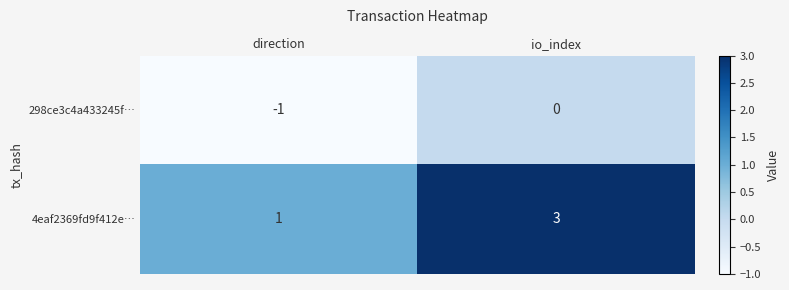

Reading left to right, what are all the values shown in this chart?

298ce3c4a433245f…: direction=-1	io_index=0
4eaf2369fd9f412e…: direction=1	io_index=3